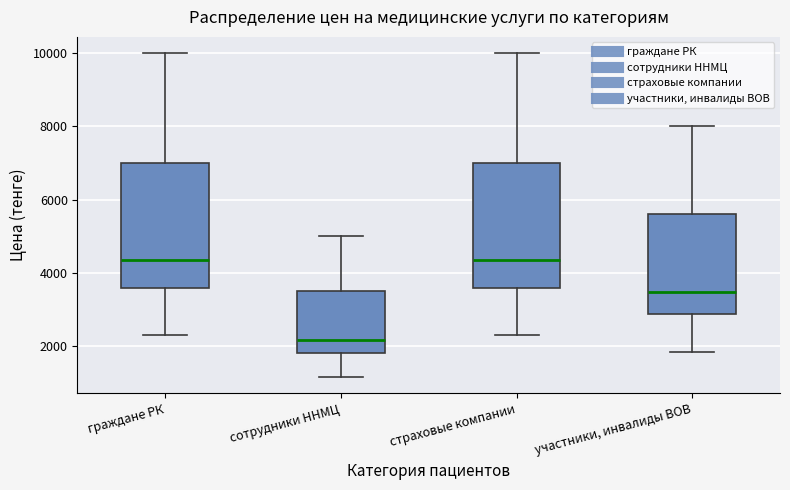

Where does the upper whisker of the box for страховые компании end on the y-axis? The values are not printed on the chart, so give them approximately, as read against the axis.

10000